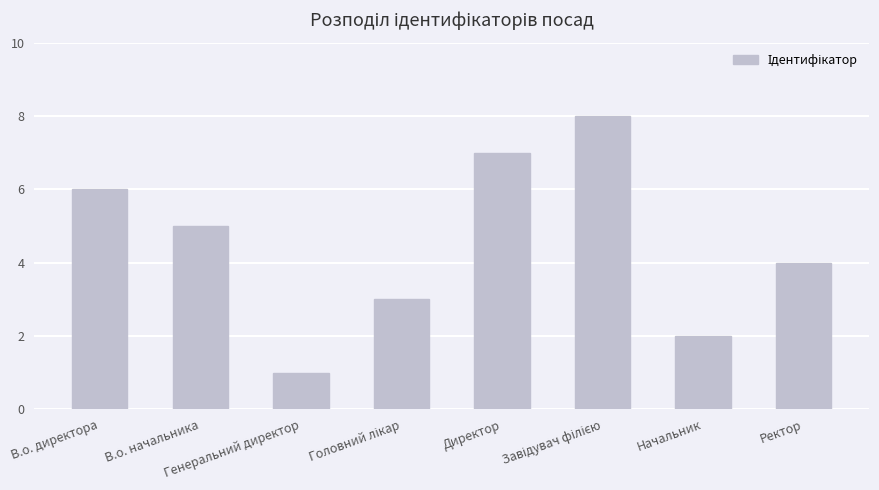

What value does the data have at Начальник?

2